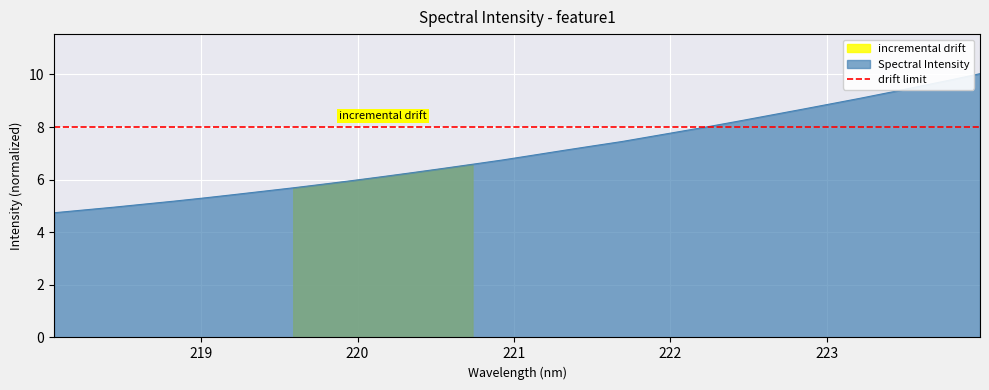

Does the chart display data point markers on the line(s)?

No